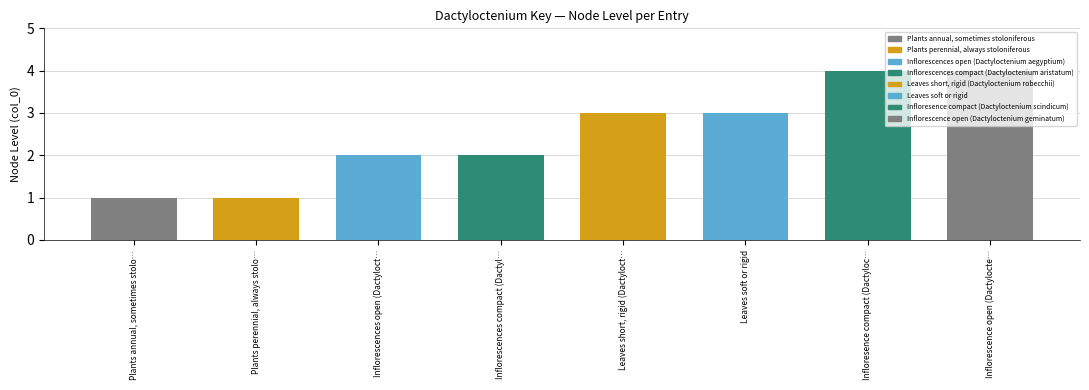

Between Inflorescences open (Dactyloctenium aegyptium) and Plants perennial, always stoloniferous, which is larger?

Inflorescences open (Dactyloctenium aegyptium)